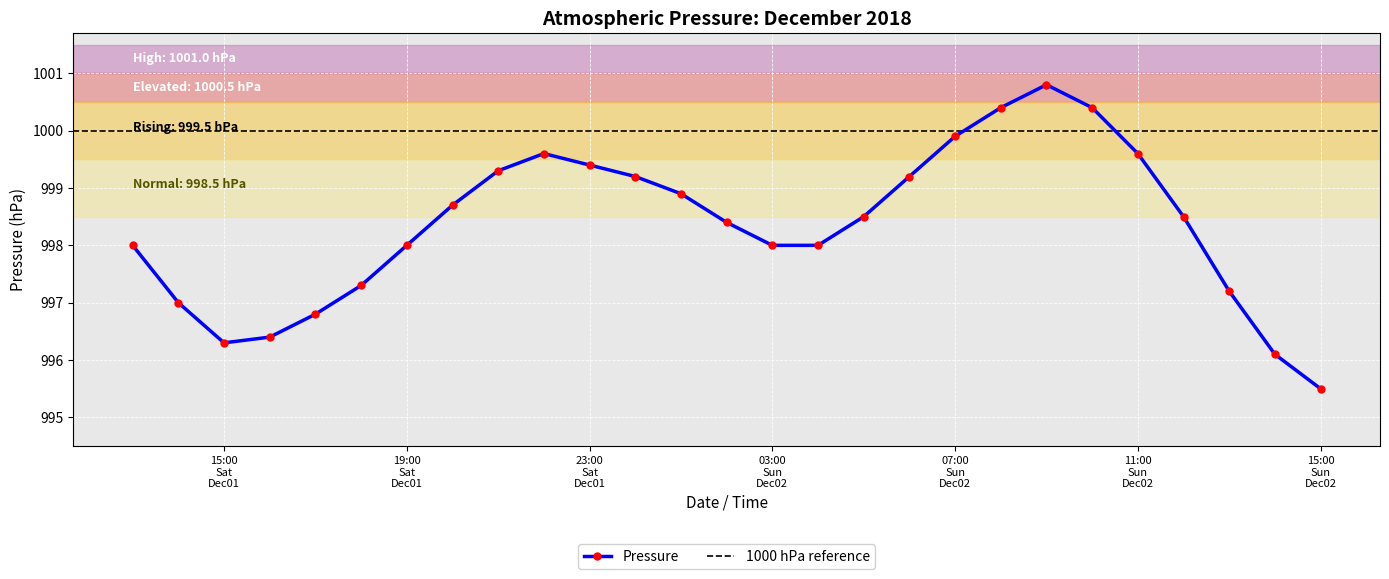

What is the sum of the values at 2018-12-02 02:00 and 2018-12-01 18:00?

1995.7